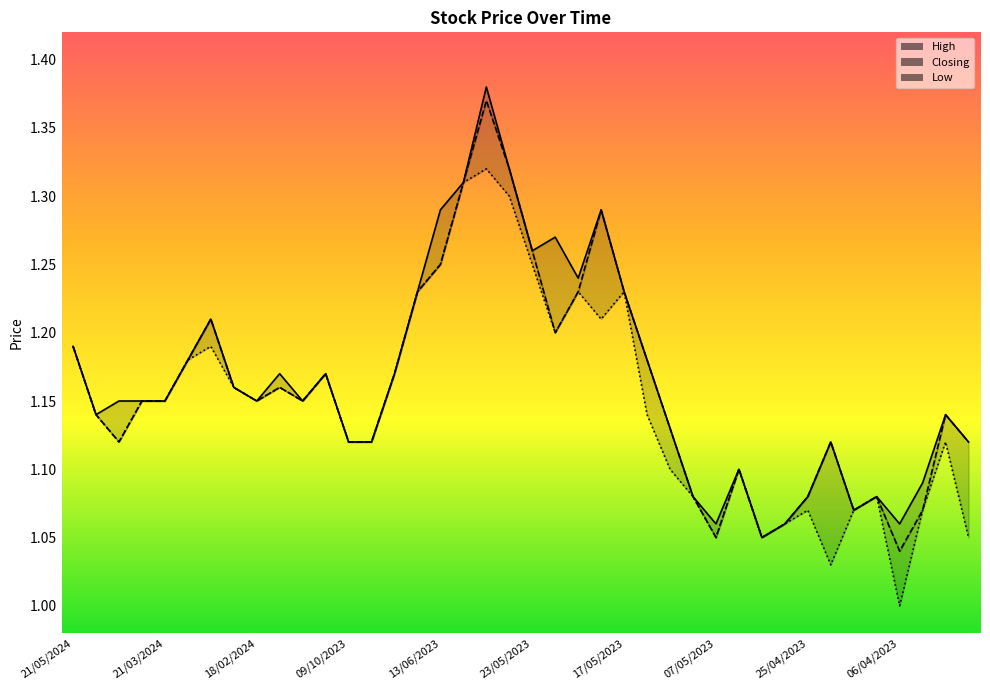

What is the label of the 4th point from the right?

06/04/2023